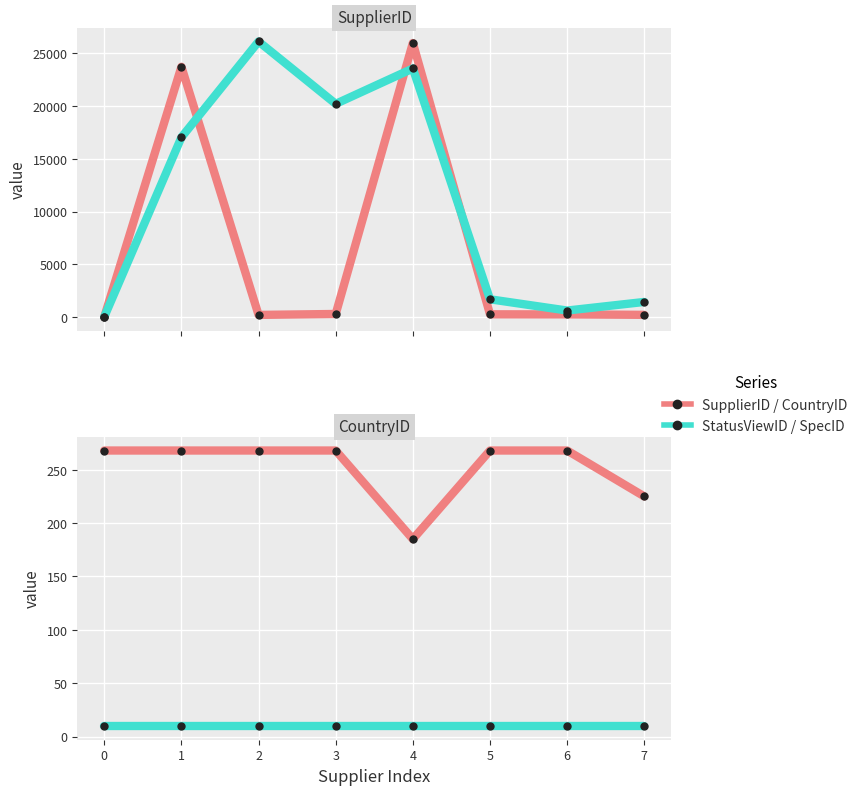

What is the sum of all CountryID values?

2018